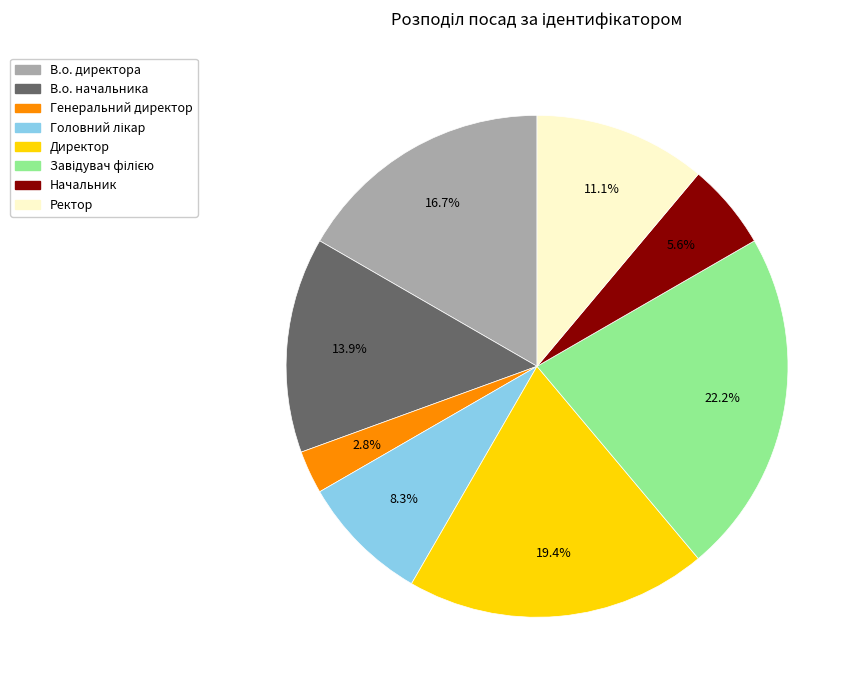

How much of the chart is everything except Директор?

80.6%